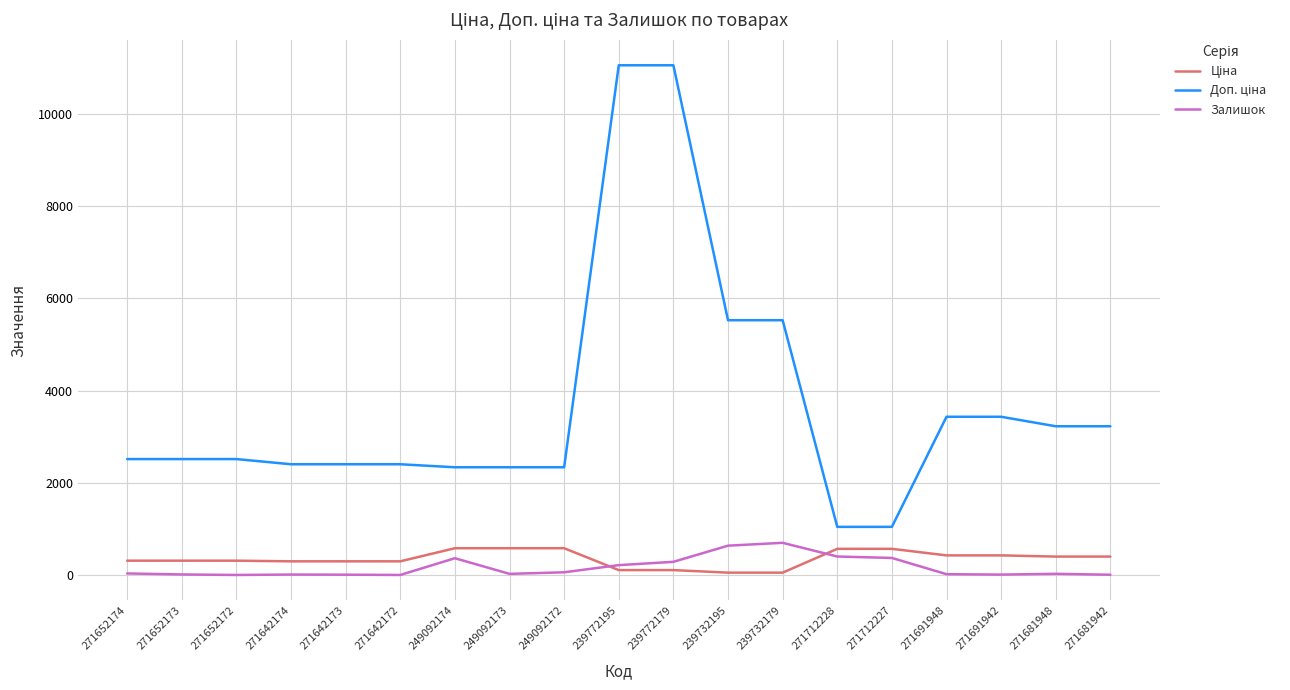

What is the greatest value displayed?

11055.0